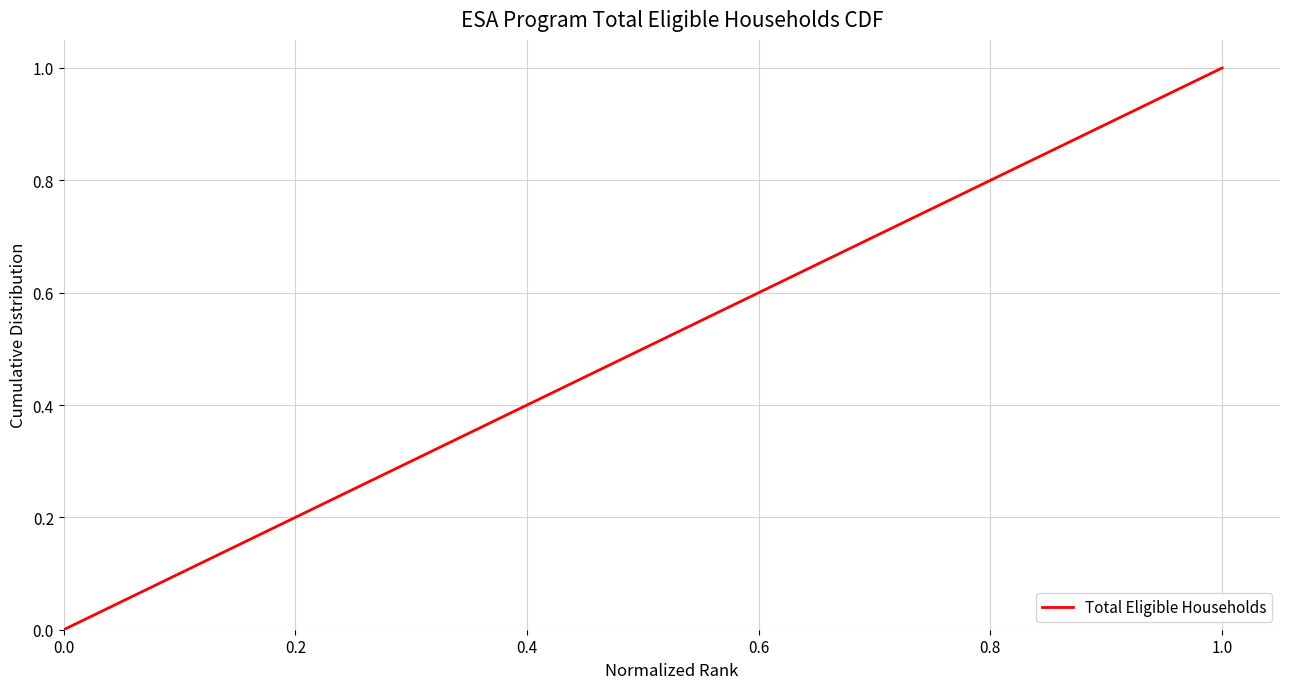

What is the maximum value shown in the chart?

1.0